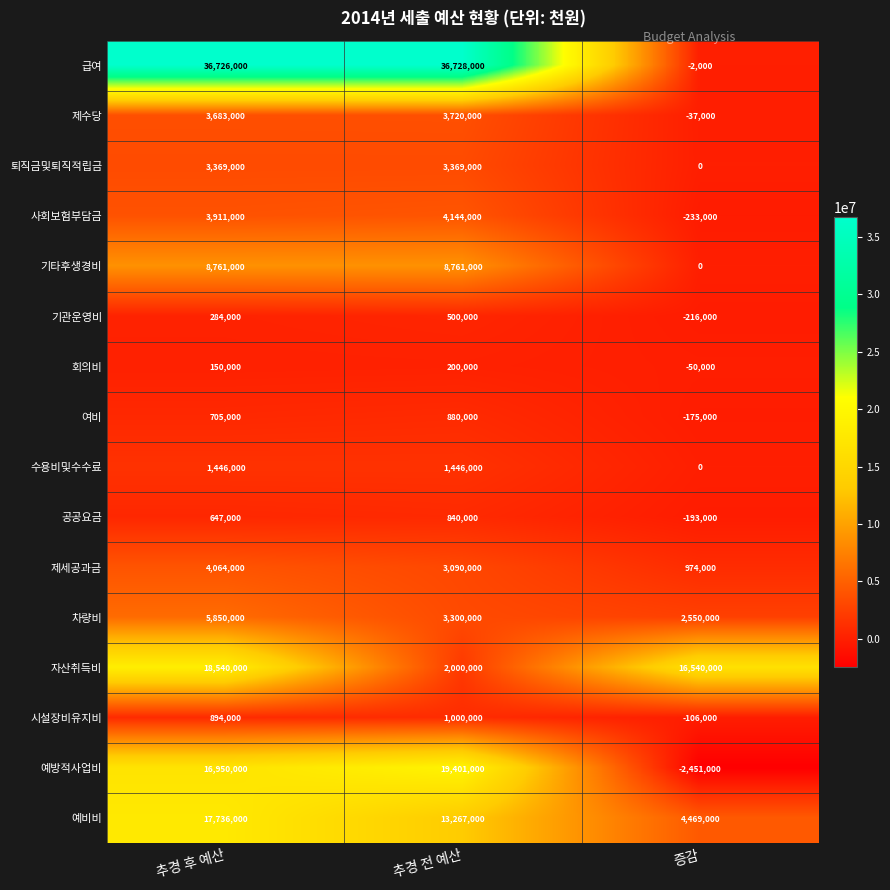

How many data points in 자산취득비 are less than 16540000?

1